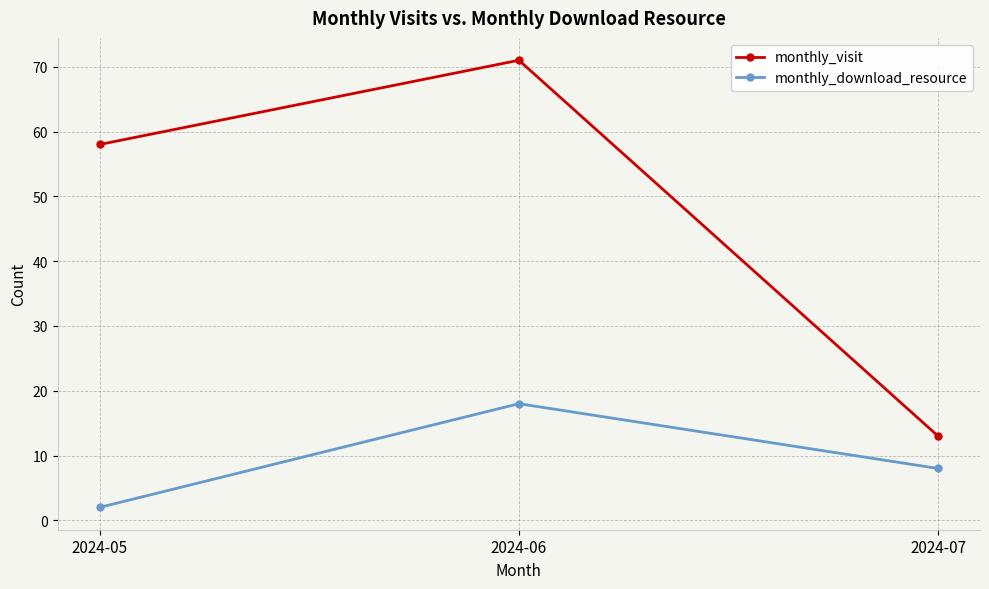

Rank the series by their average value, from highest to lowest.

monthly_visit, monthly_download_resource